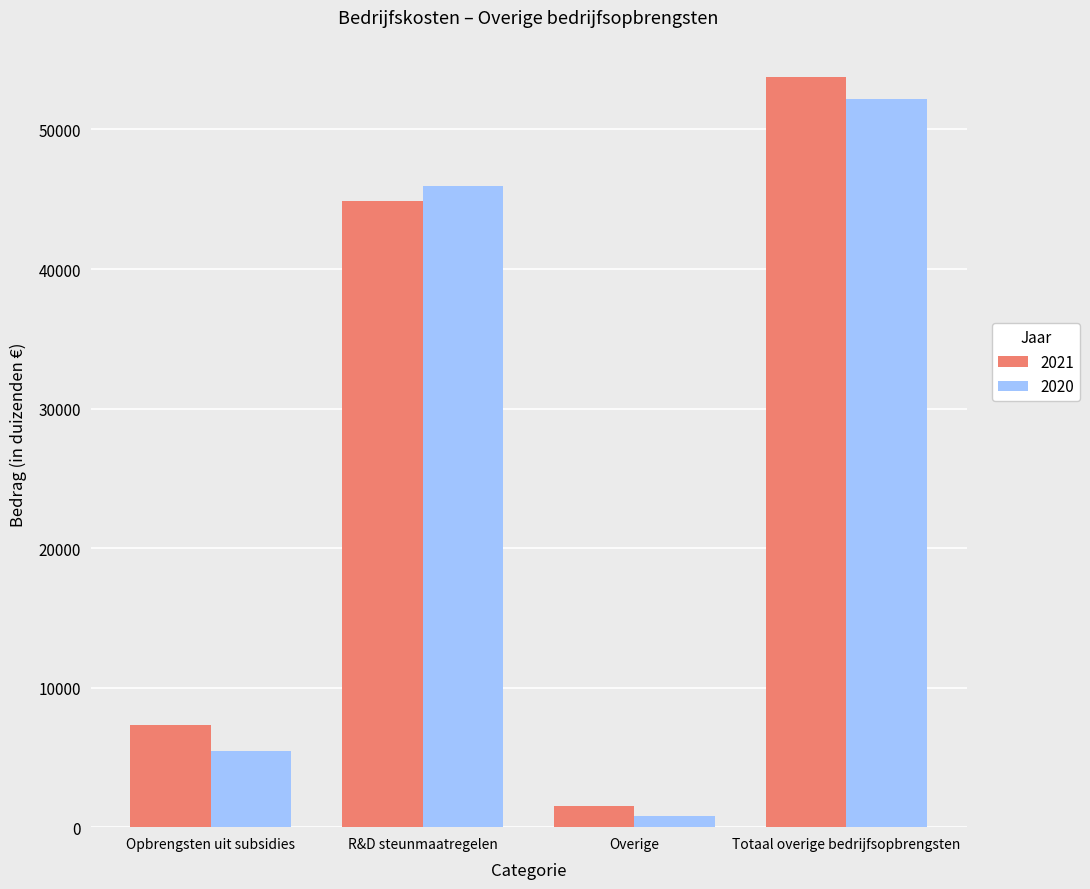

What is the sum of the 2020 values at R&D steunmaatregelen and Totaal overige bedrijfsopbrengsten?

98158